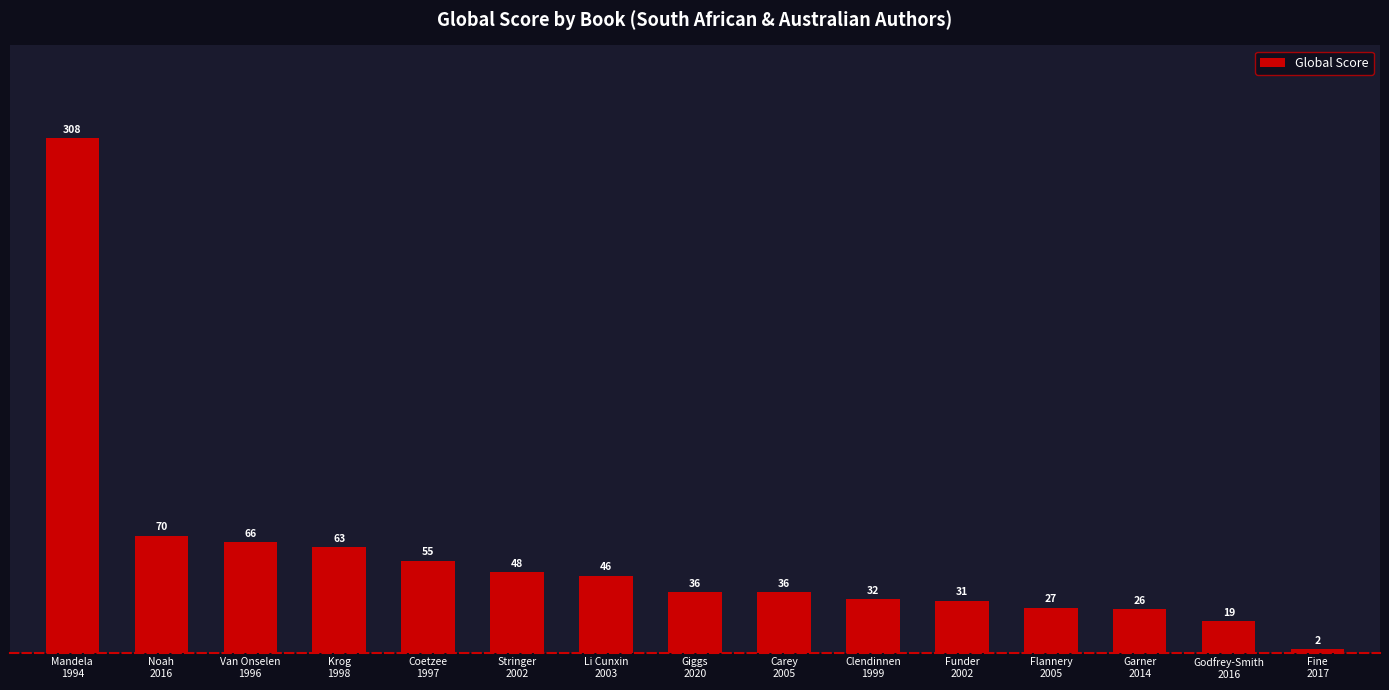

Reading right to left, transcribe all the data shown in this chart.

2	19	26	27	31	32	36	36	46	48	55	63	66	70	308